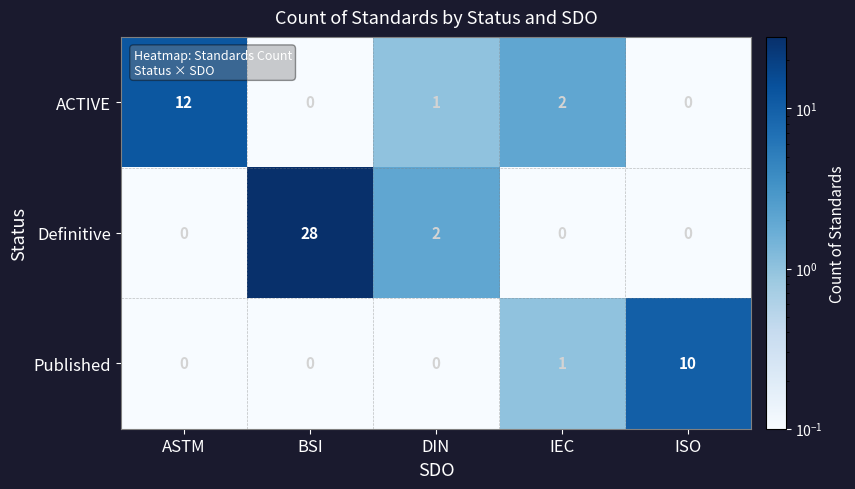

The ACTIVE series shows 20 at ASTM. True or false?

False